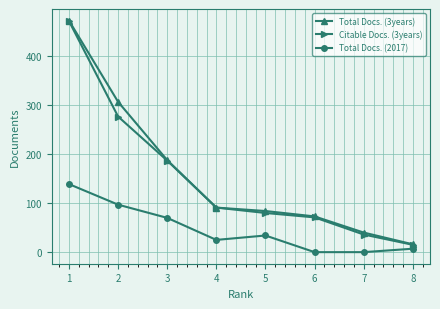

The value of Total Docs. (3years) at 4 is 57. True or false?

False